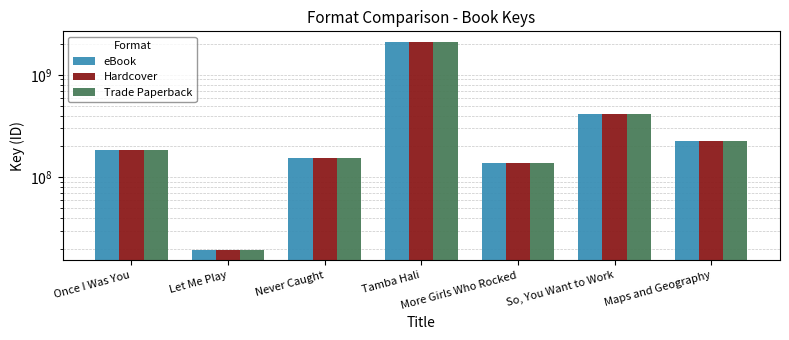

List the series in order of their peak value, highest first.

eBook, Hardcover, Trade Paperback